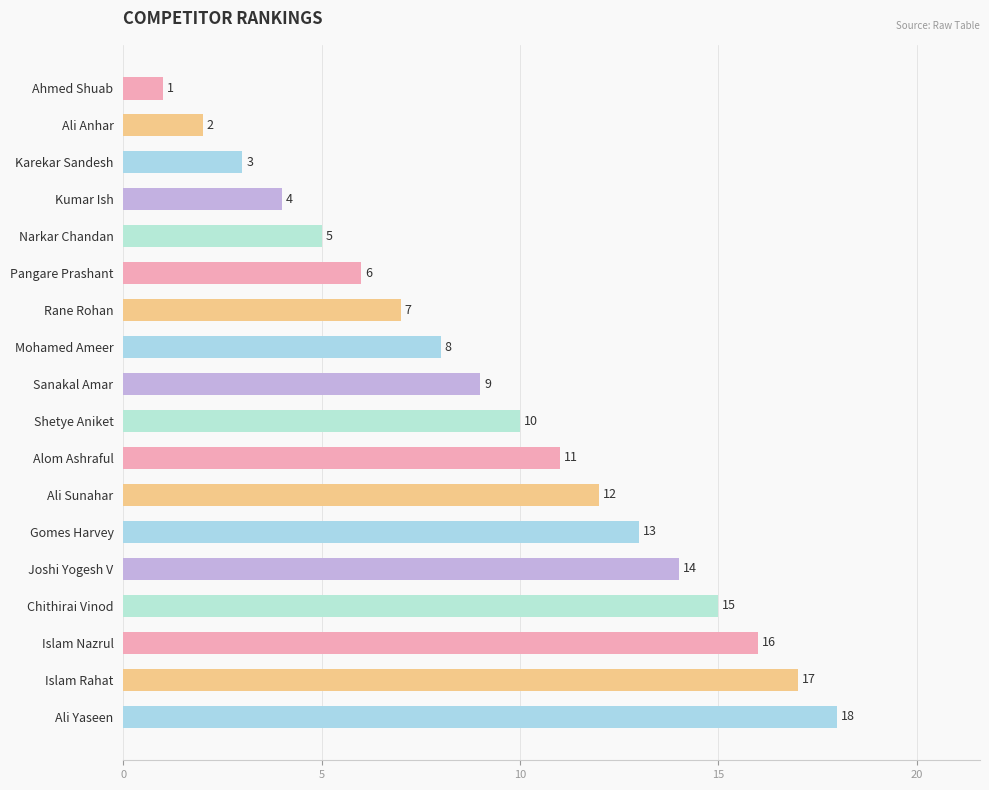

What is the label of the 7th bar from the top?

Rane Rohan